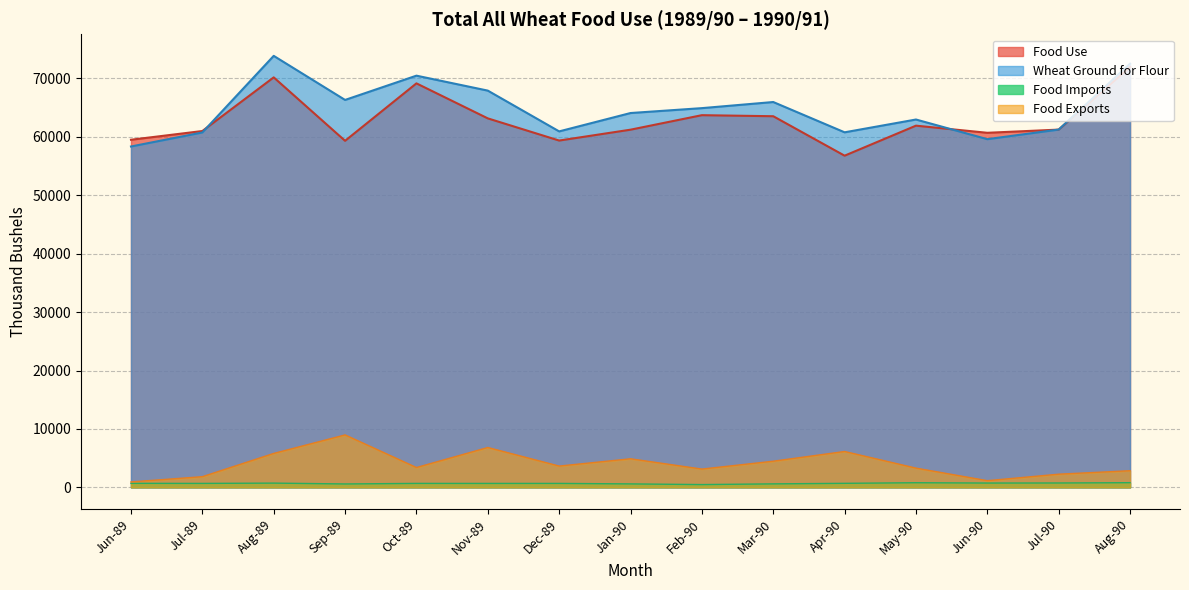

Where is the first local minimum for Food Use?

Sep-89